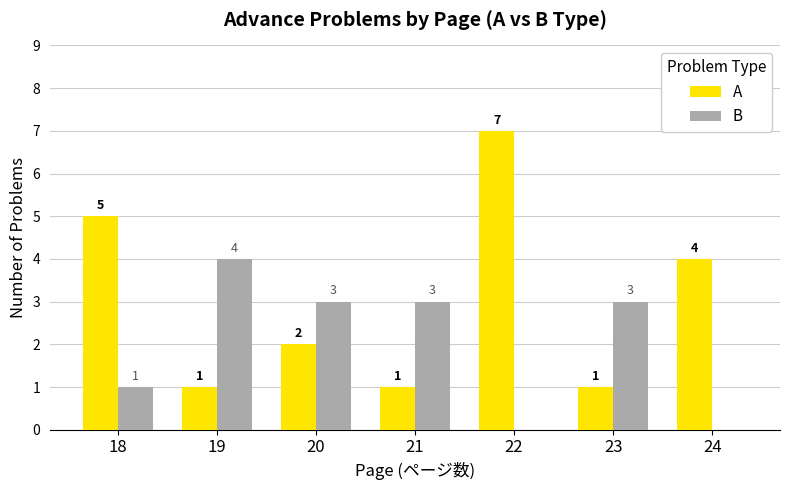

Reading left to right, list all the values displayed in this chart.

A: 18=5	19=1	20=2	21=1	22=7	23=1	24=4
B: 18=1	19=4	20=3	21=3	22=0	23=3	24=0